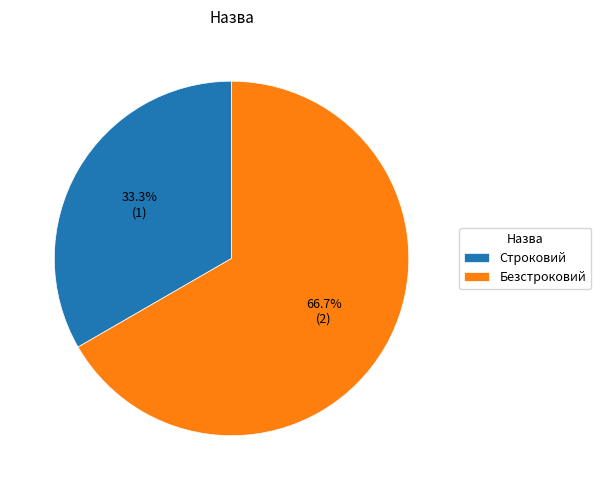

Rank the categories by value from lowest to highest.

Строковий, Безстроковий